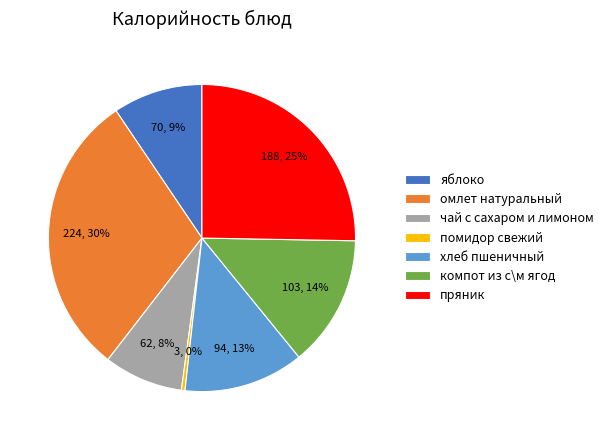

To the nearest percent, what portion does чай с сахаром и лимоном represent?

8%